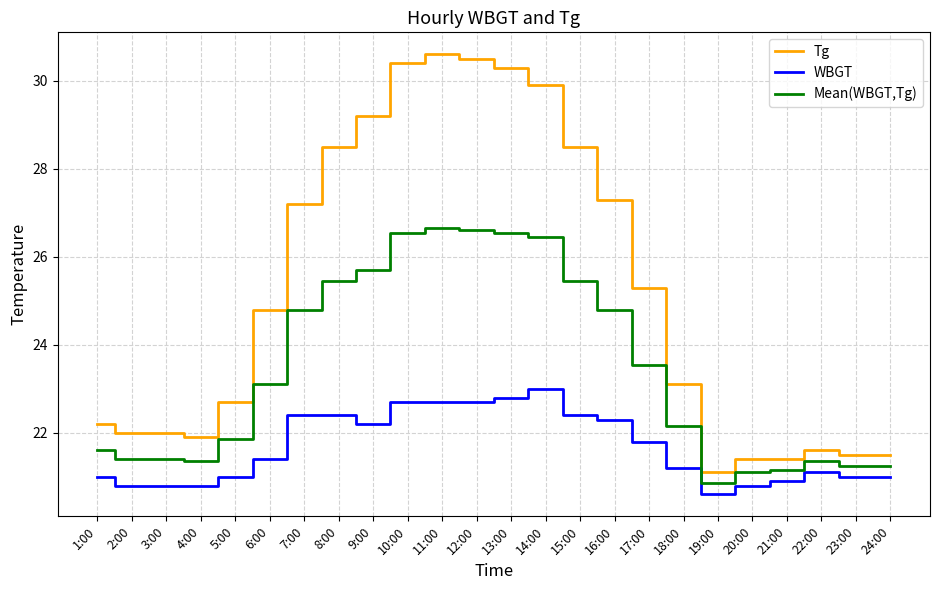

How many values in the Tg series exceed 24?

12